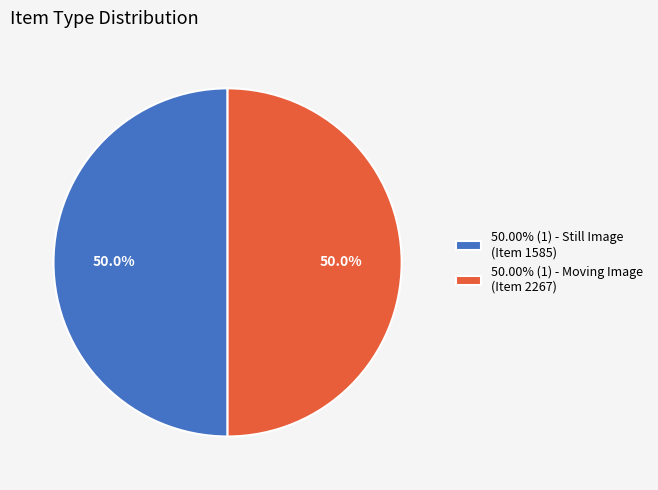

How many segments does this pie chart have?

2